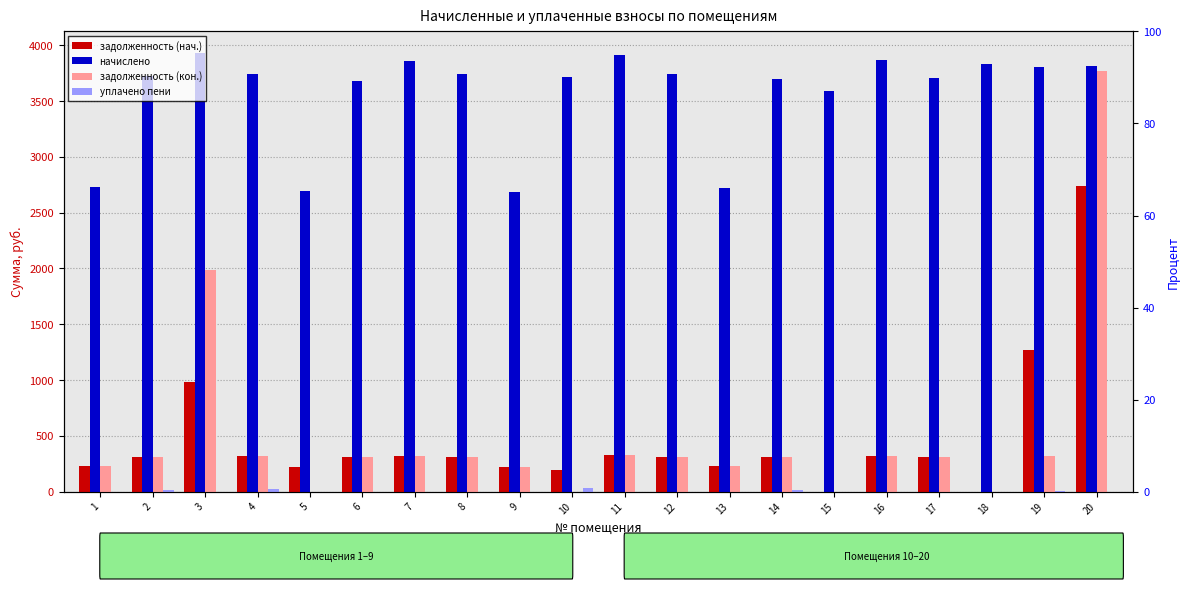

What is the maximum value shown in the chart?

3926.3